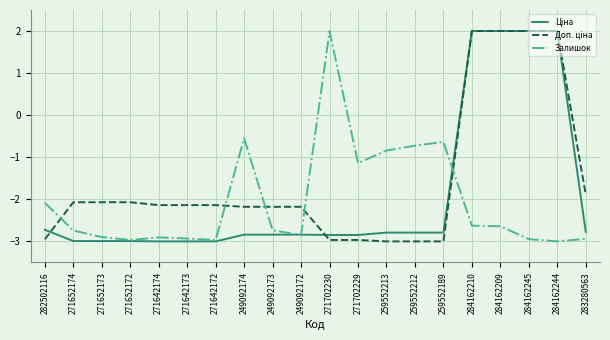

What is the difference between the highest and lowest values at 271652174?

0.9